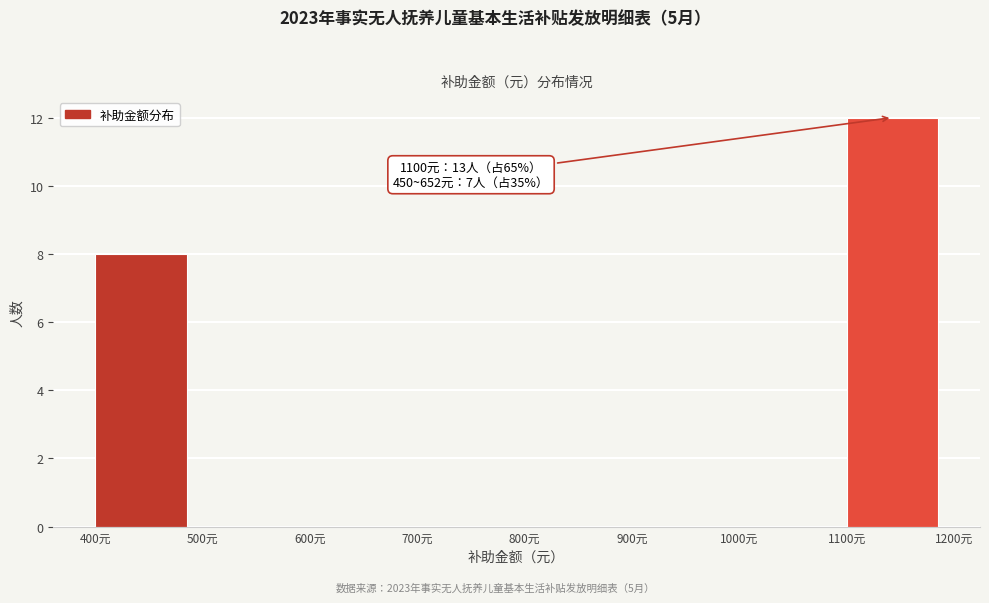

Over which range of the x-axis is the bar tallest?

1100 to 1200